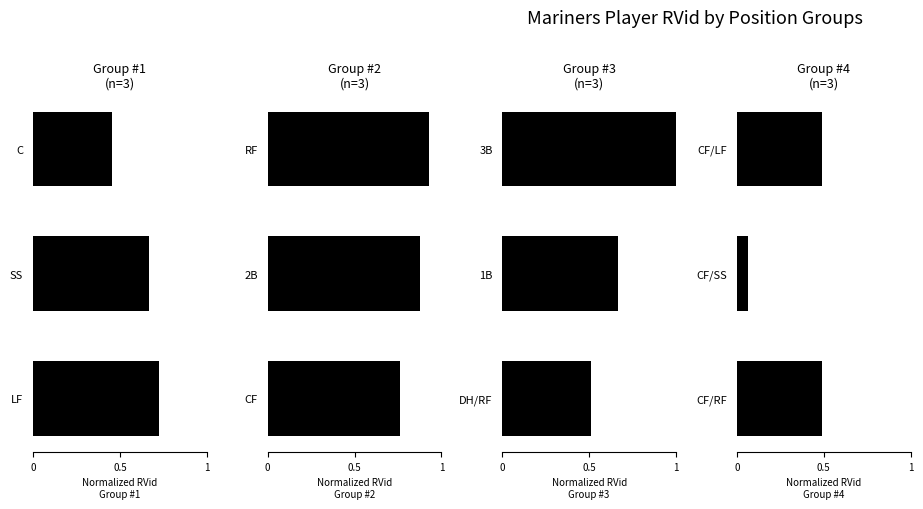

List the series in order of their overall mean, highest first.

Group #2, Group #3, Group #1, Group #4